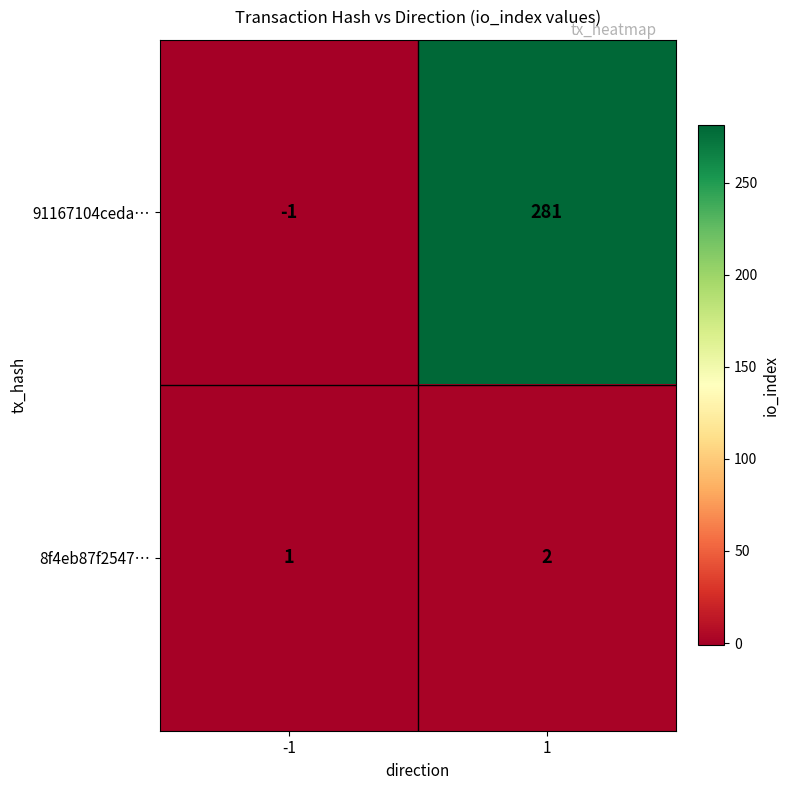

What is the greatest value displayed?

281